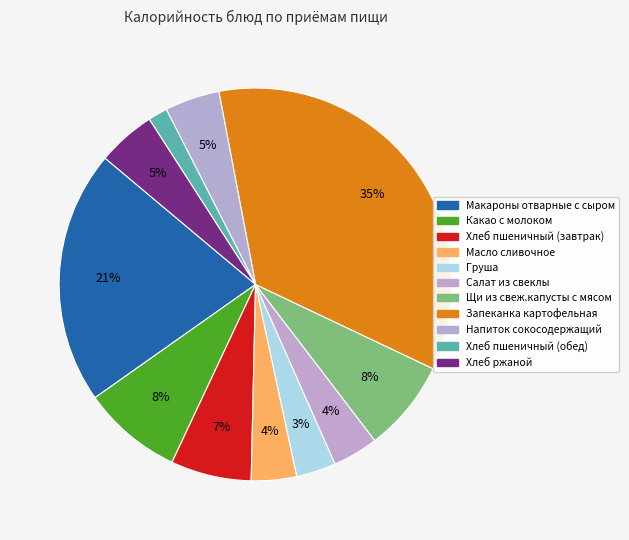

To the nearest percent, what is the combined percentage of Хлеб пшеничный (завтрак) and Макароны отварные с сыром?

28%